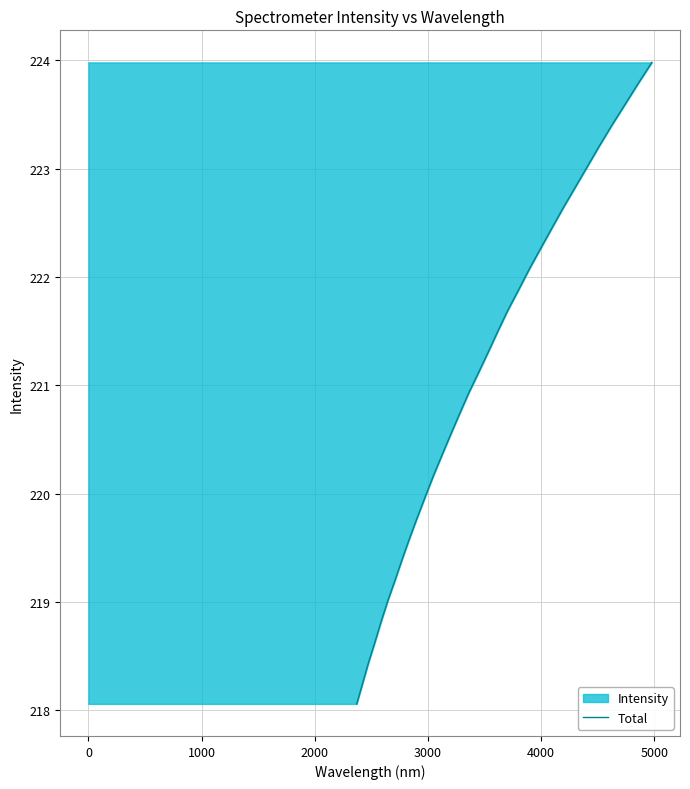

Does the chart have visible grid lines?

Yes